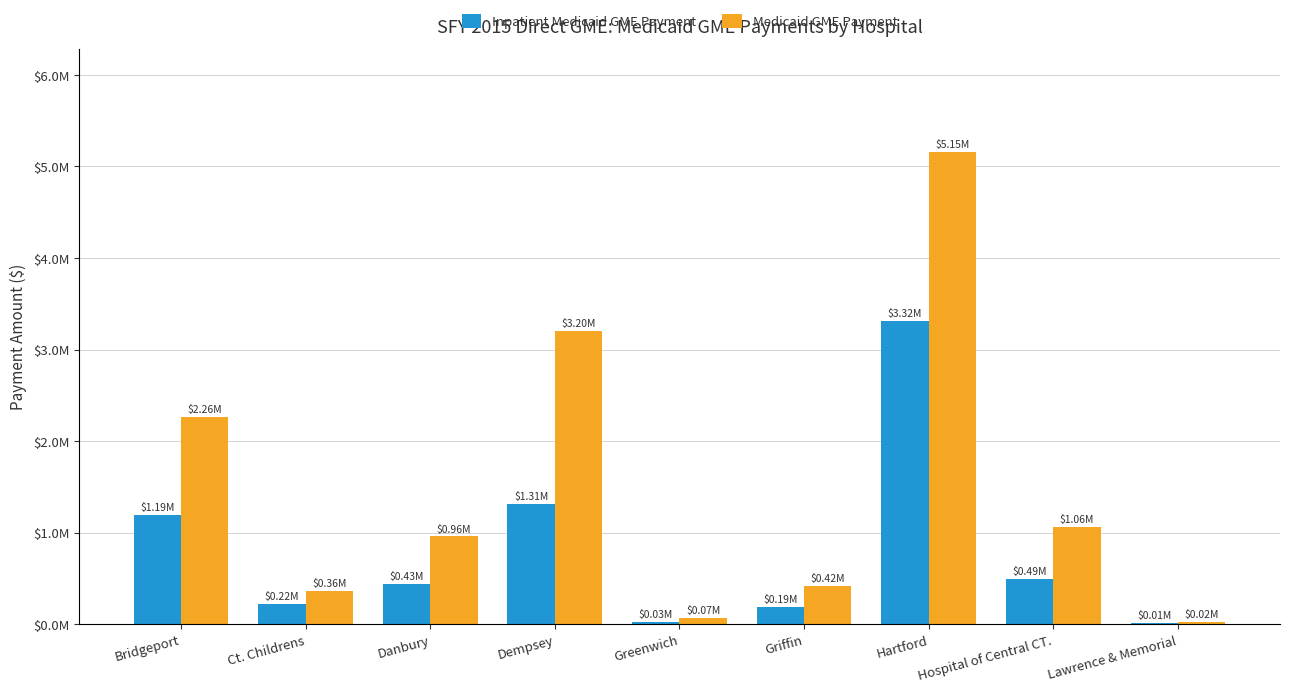

Is it true that Medicaid GME Payment equals 2260793 at Bridgeport?

True